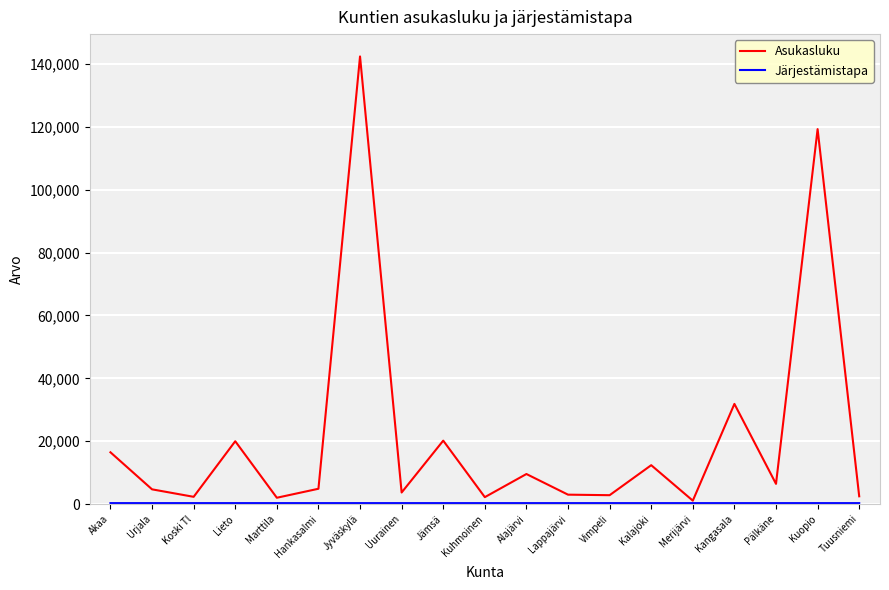

What is the approximate value of Asukasluku at Koski Tl?

2308